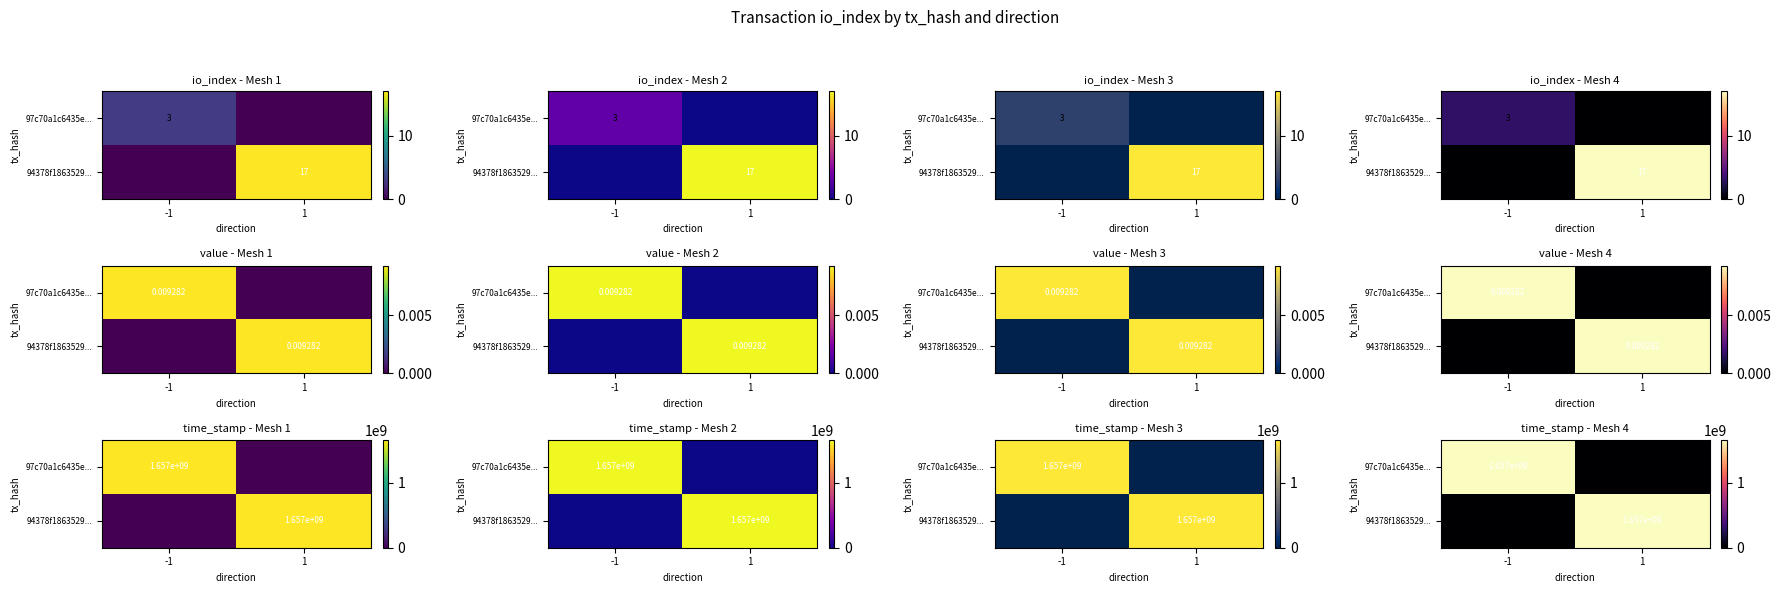

True or false: 94378f1863529... has a value of 1656769843 at 1.

True